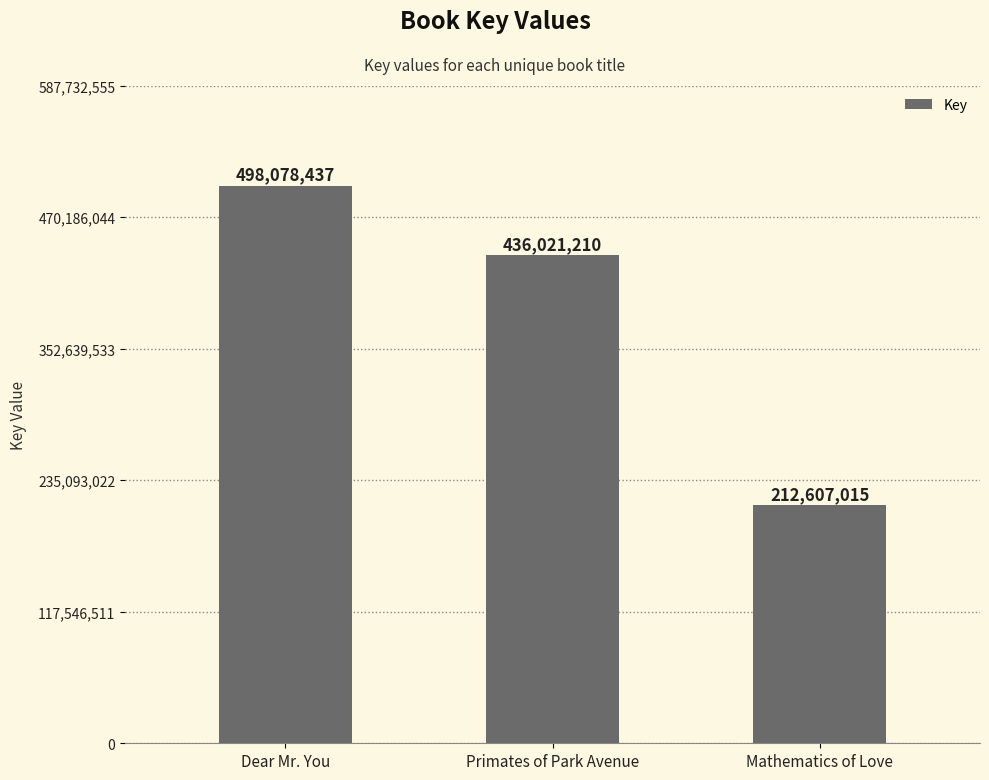

What is the sum of the values at Mathematics of Love and Primates of Park Avenue?

648628225